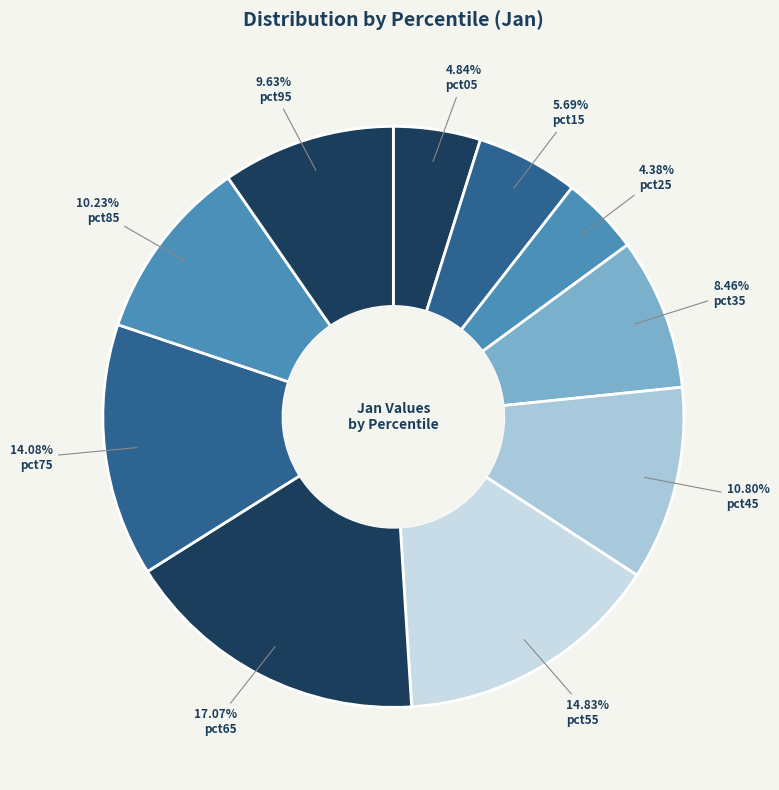

Is there a majority slice in this chart?

No